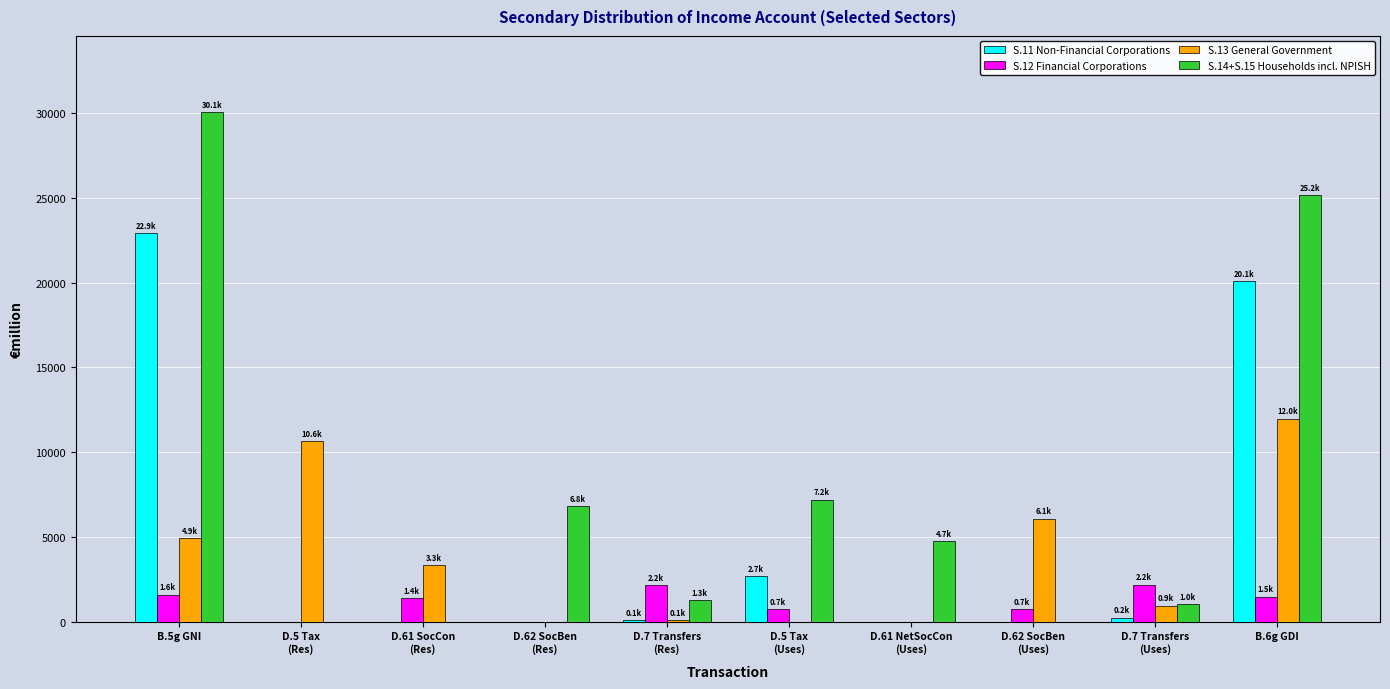

The value of S.14+S.15 Households incl. NPISH at D.5 Tax
(Uses) is 7201.5. True or false?

True